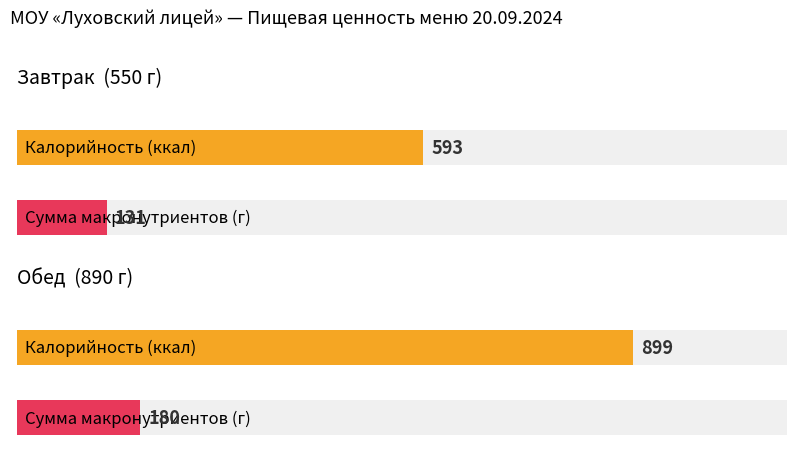

Does the chart contain any negative values?

No